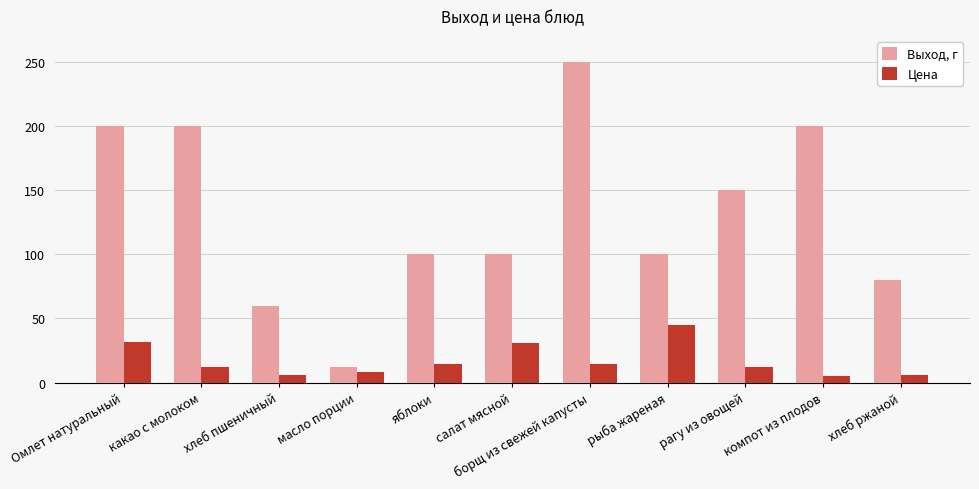

True or false: Выход, г has a value of 80.0 at хлеб ржаной.

True